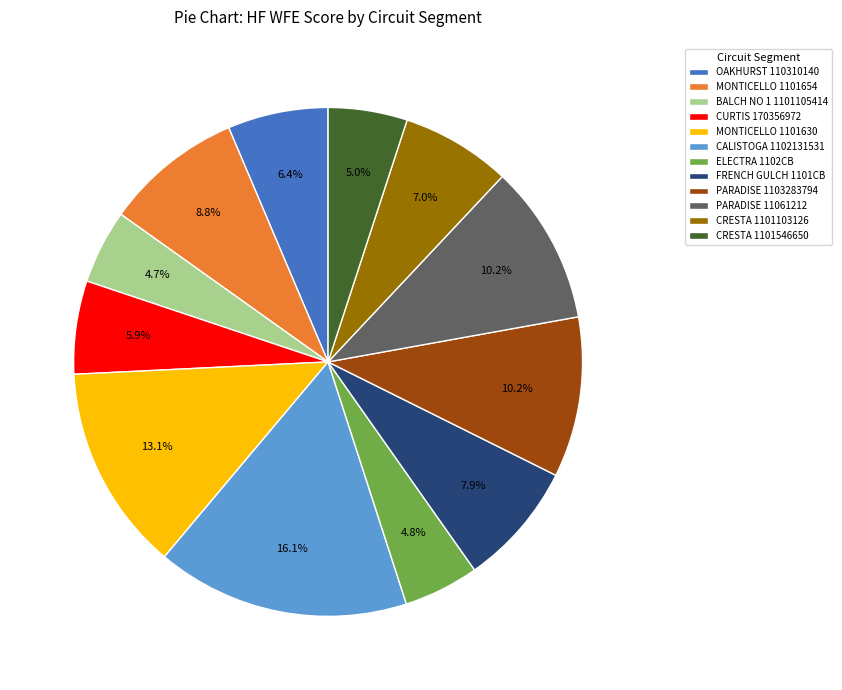

Is there a majority slice in this chart?

No